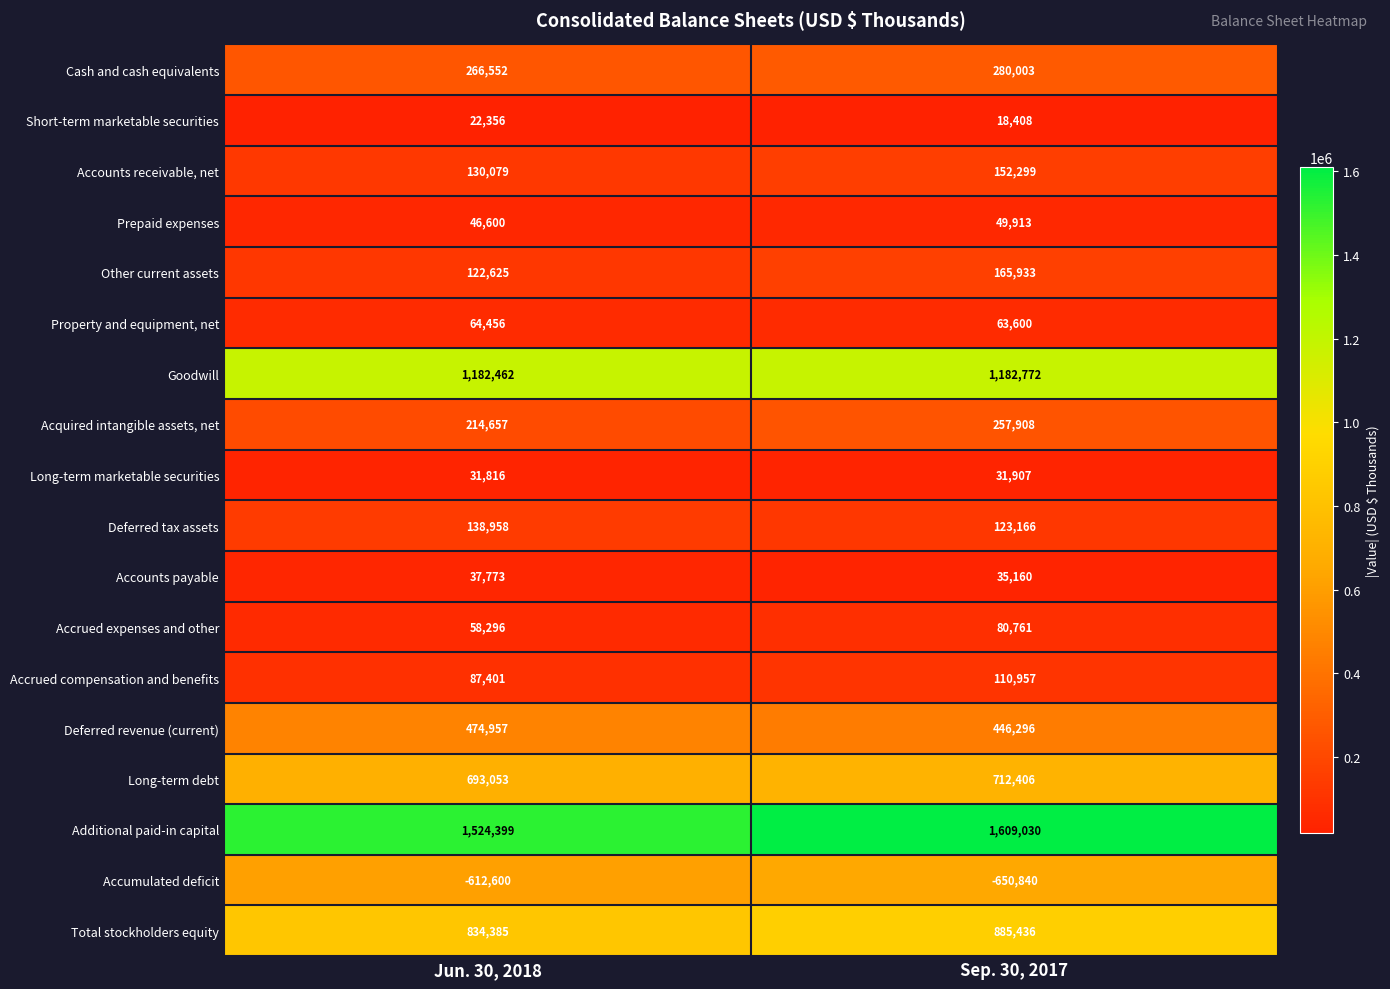

What is the difference between the Acquired intangible assets, net values at Jun. 30, 2018 and Sep. 30, 2017?

43251